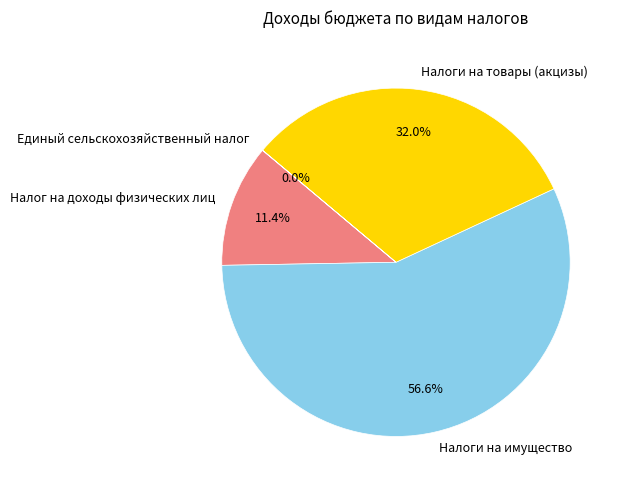

Between Налоги на имущество and Налог на доходы физических лиц, which is larger?

Налоги на имущество